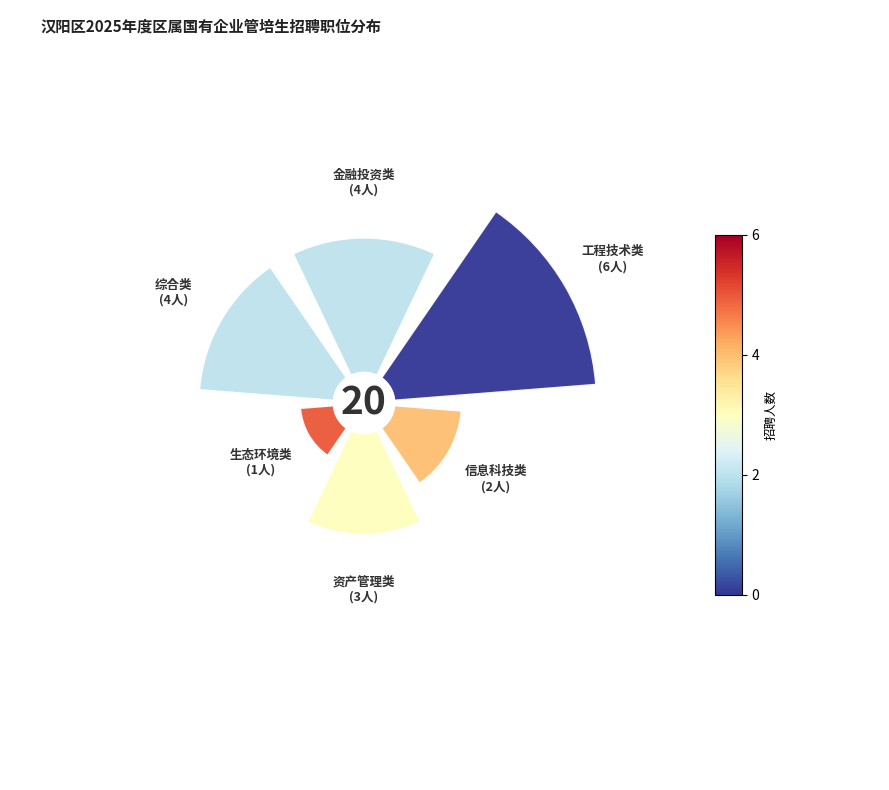

To the nearest percent, what is the difference between the largest and smallest slice percentages?

25%